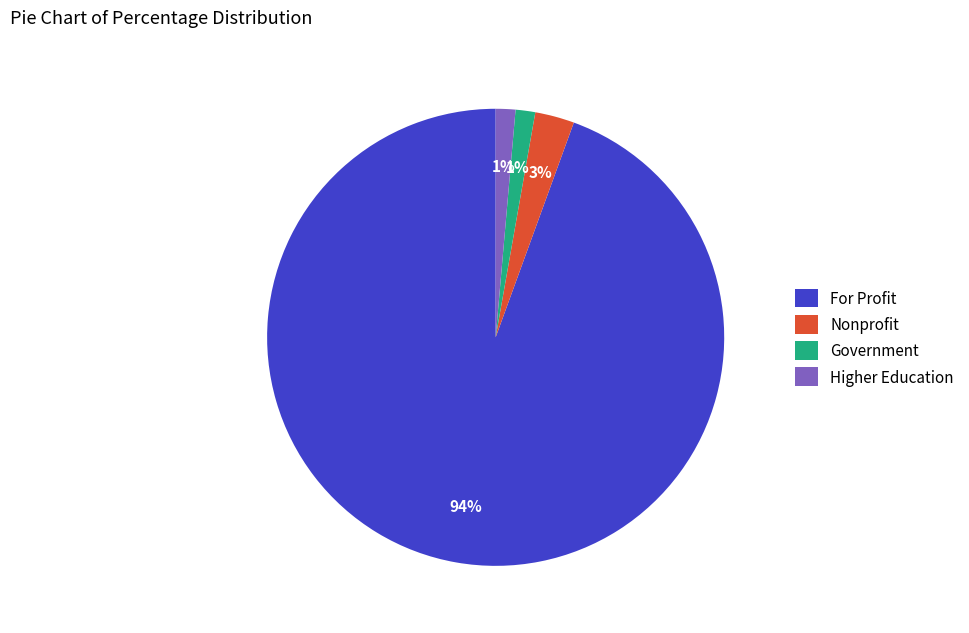

To the nearest percent, what percentage of the pie is Higher Education?

1%